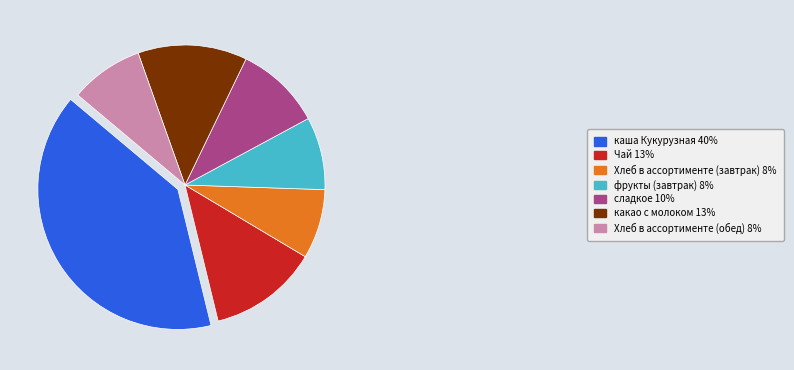

Approximately how many times larger is the value at какао с молоком 13% compared to Хлеб в ассортименте (завтрак) 8%?

1.6